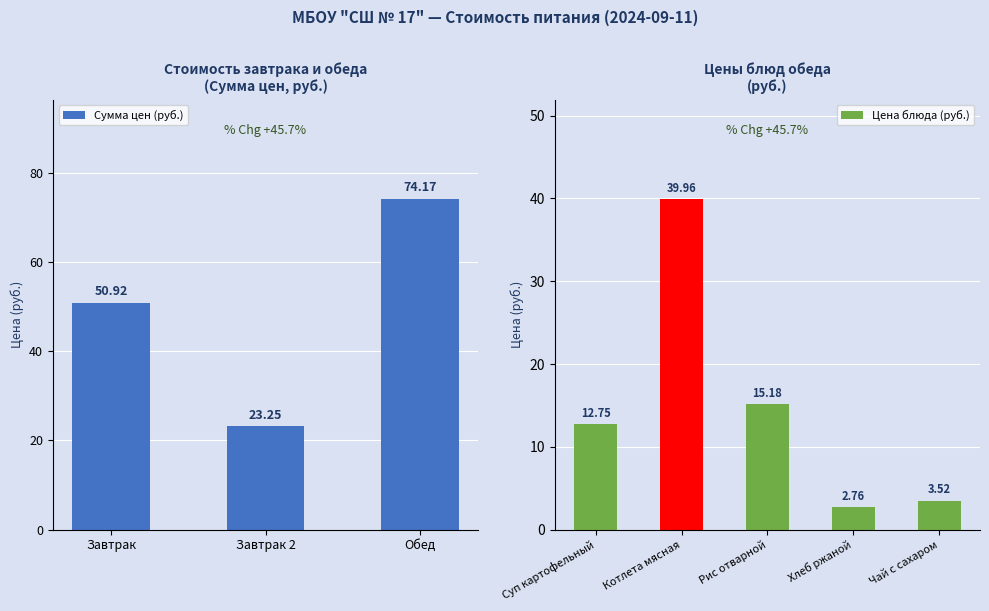

List the labels in order of Сумма цен (руб.) value, smallest first.

Завтрак 2, Завтрак, Обед